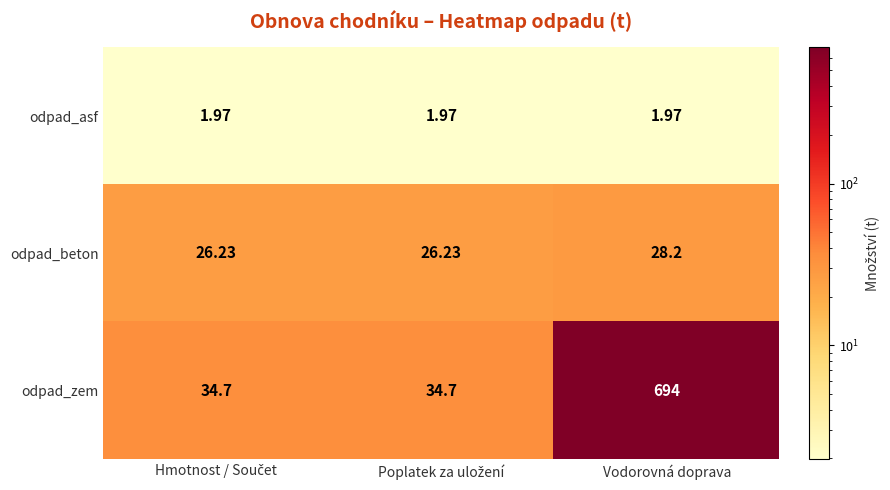

At Vodorovná doprava, list the series in order from largest to smallest.

odpad_zem, odpad_beton, odpad_asf